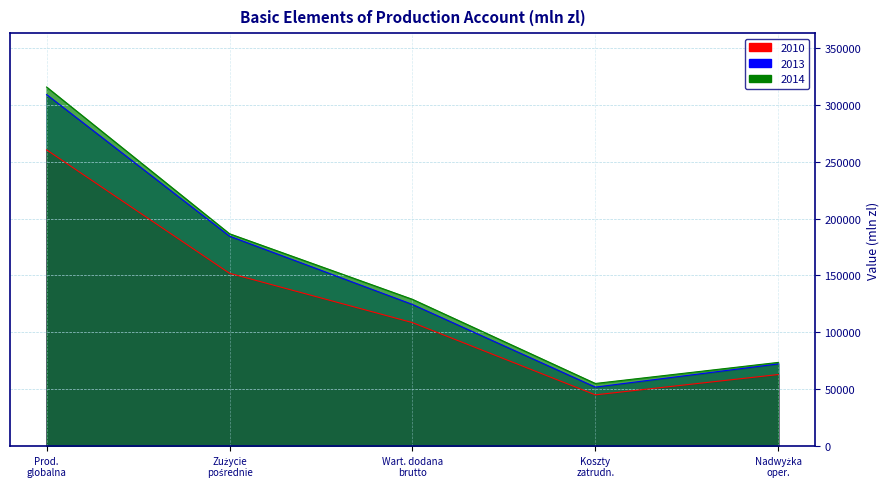

How many distinct data groups are displayed?

3